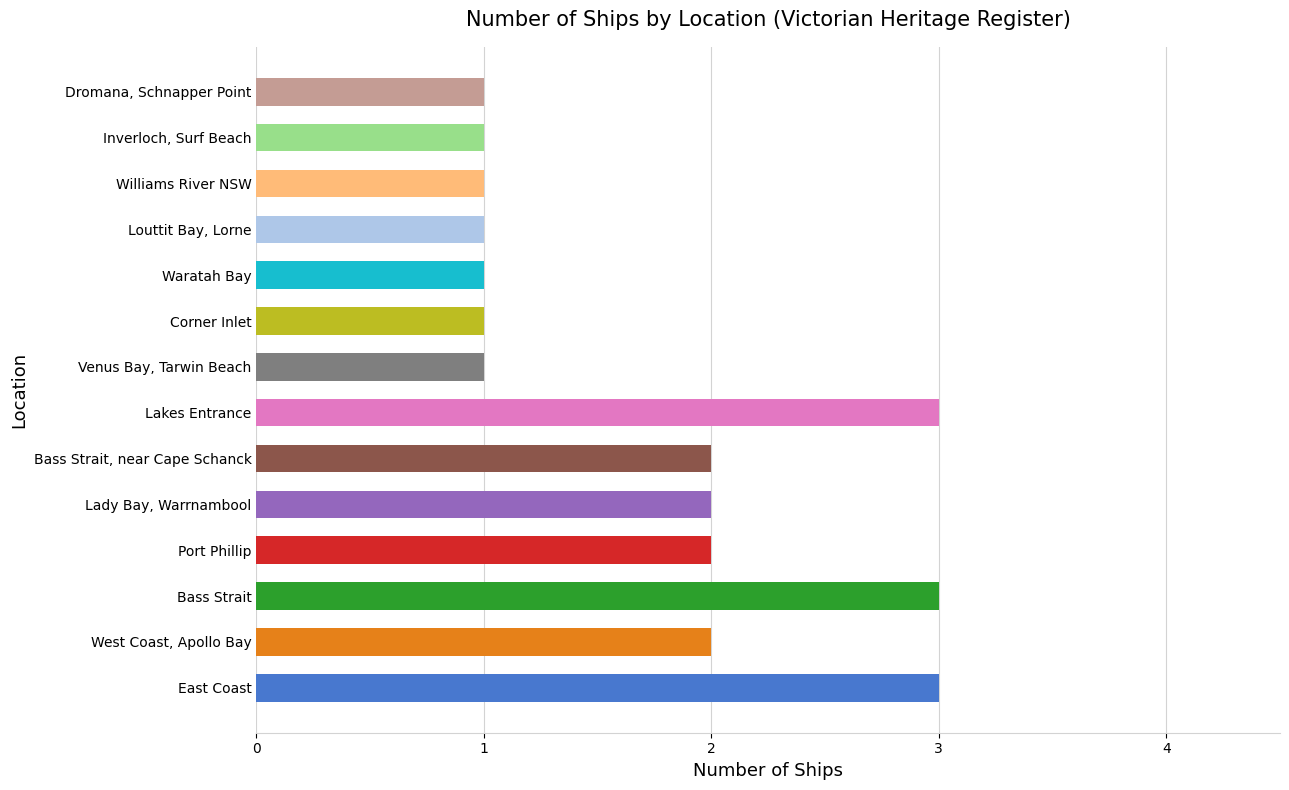

What value does the data have at East Coast?

3